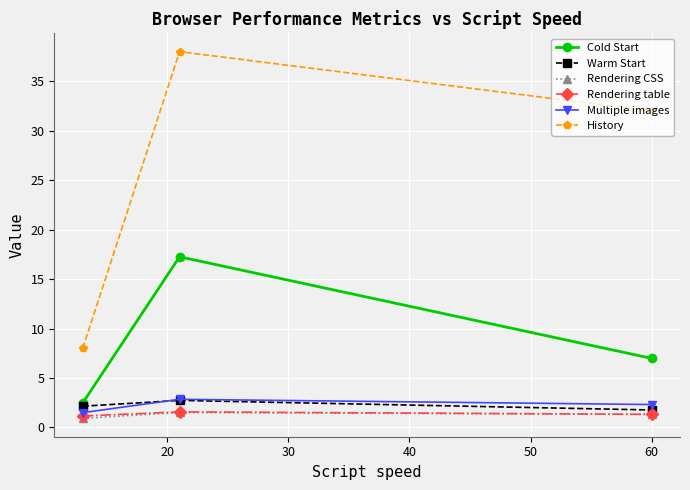

What is the value of the Multiple images point at the 3rd from the left?

2.3